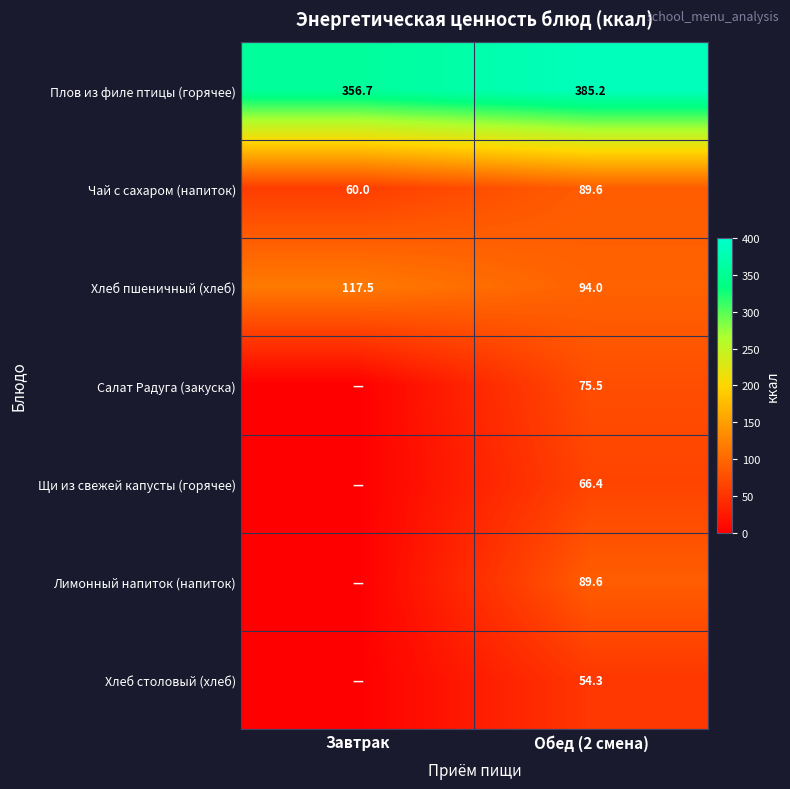

Read the Плов из филе птицы (горячее) value at Завтрак.

356.7